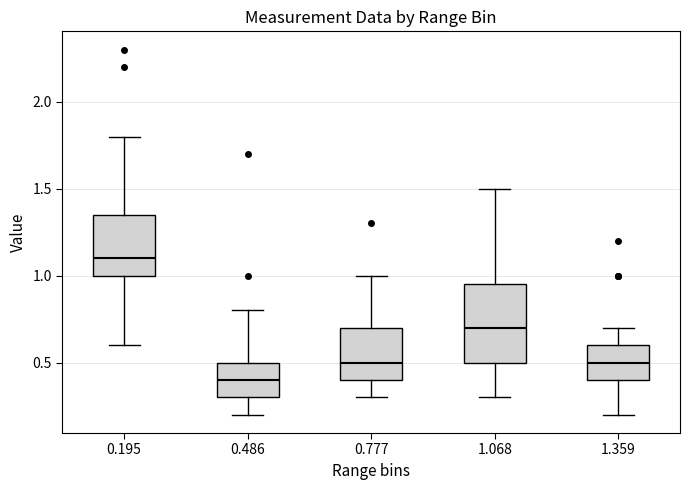

Reading left to right, read every box against the y-axis: the position of its median line, the range the box covers, and the ends of its whiskers. The values are not printed on the chart, so give them approximately, as read against the axis.

0.195: median 1.10, box 1.00 to 1.35, whiskers 0.60 to 1.80
0.486: median 0.40, box 0.30 to 0.50, whiskers 0.20 to 0.80
0.777: median 0.50, box 0.40 to 0.70, whiskers 0.30 to 1.00
1.068: median 0.70, box 0.50 to 0.95, whiskers 0.30 to 1.50
1.359: median 0.50, box 0.40 to 0.60, whiskers 0.20 to 0.70